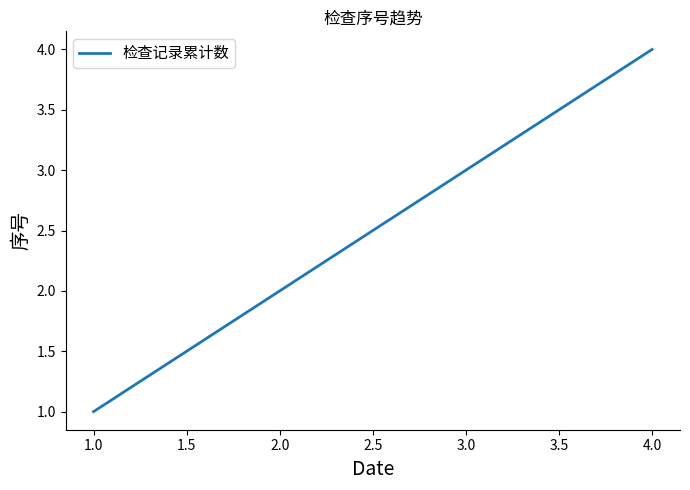

True or false: there are more than 0 points higher than both neighbors.

False